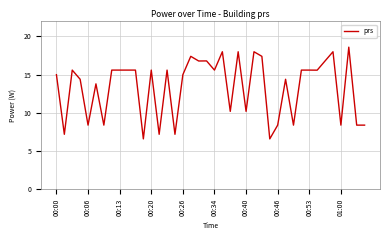

What is the minimum value shown in the chart?

6.6